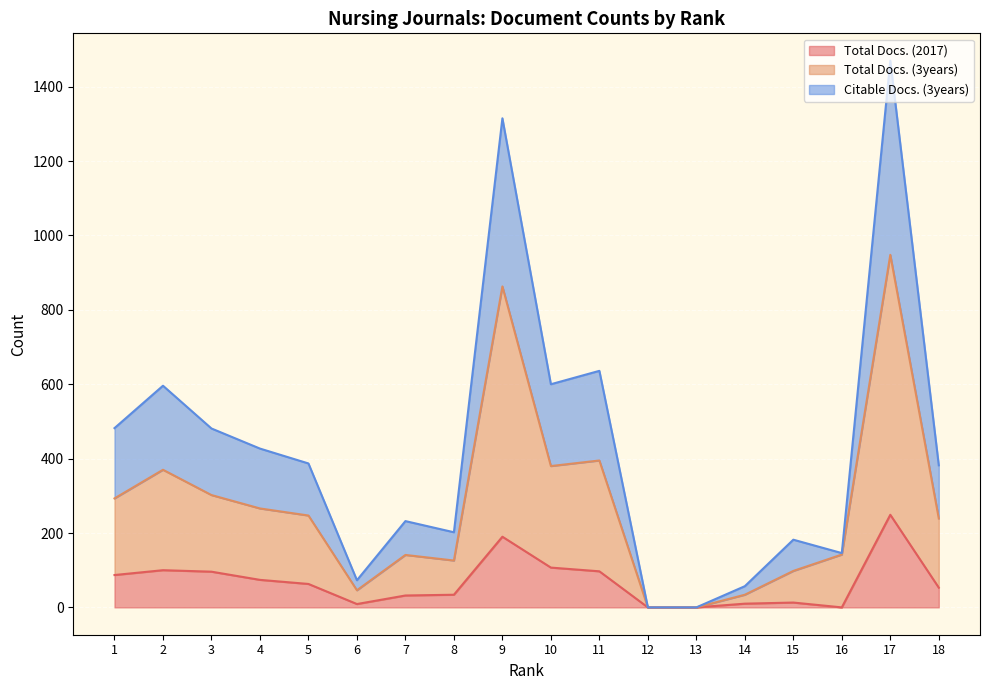

The Citable Docs. (3years) series shows 205 at 10. True or false?

False